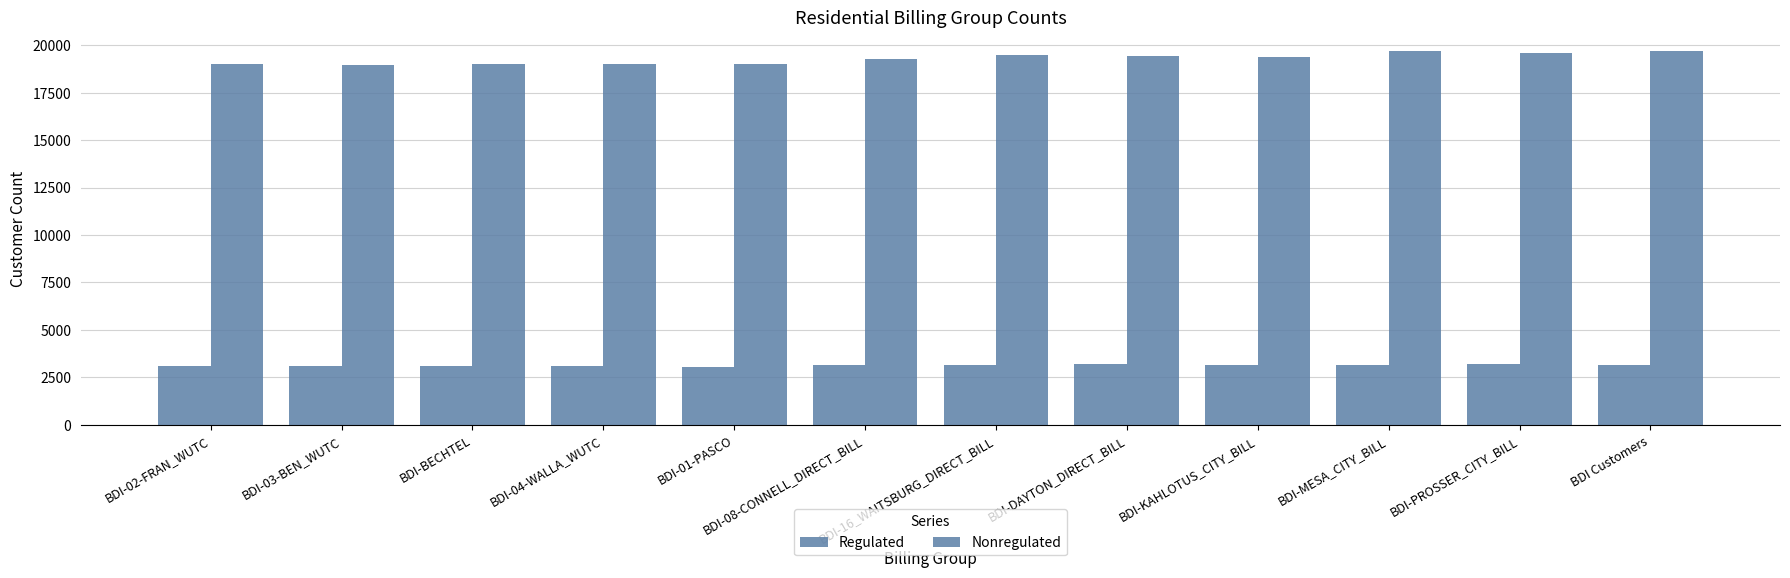

Reading left to right, list all the values displayed in this chart.

Regulated: 3120	3123	3076	3083	3047	3168	3171	3194	3133	3176	3180	3142
Nonregulated: 18981	18944	18992	19009	19014	19282	19479	19427	19365	19677	19582	19711